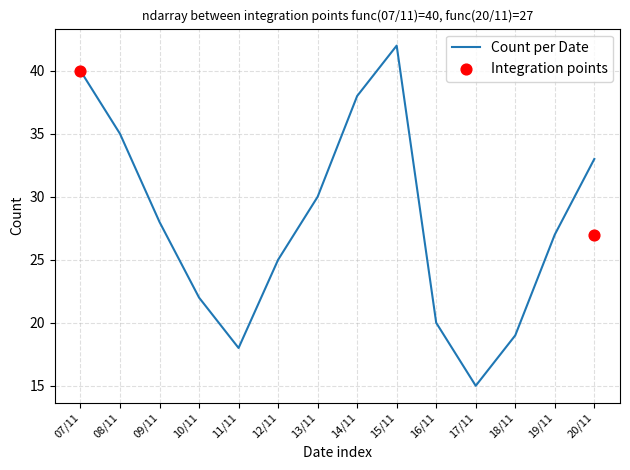

Between 10/11 and 13/11, which is larger?

13/11